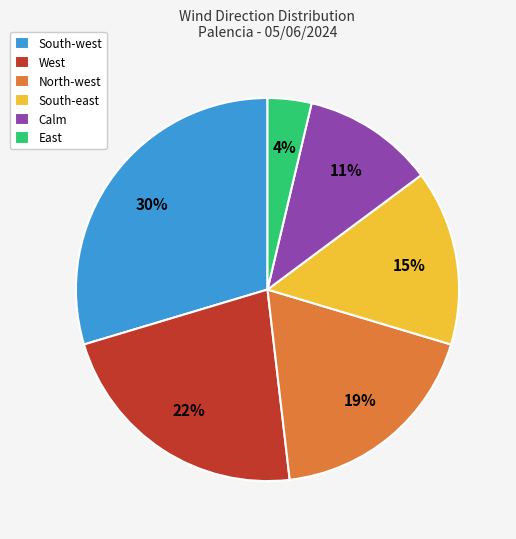

To the nearest percent, what percentage of the pie is East?

4%